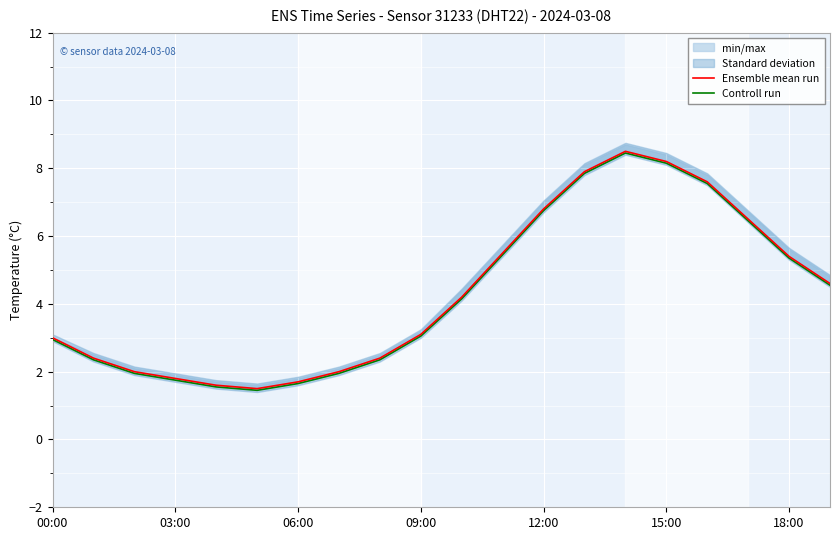

At how many categories does at least one series exceed 3?

11